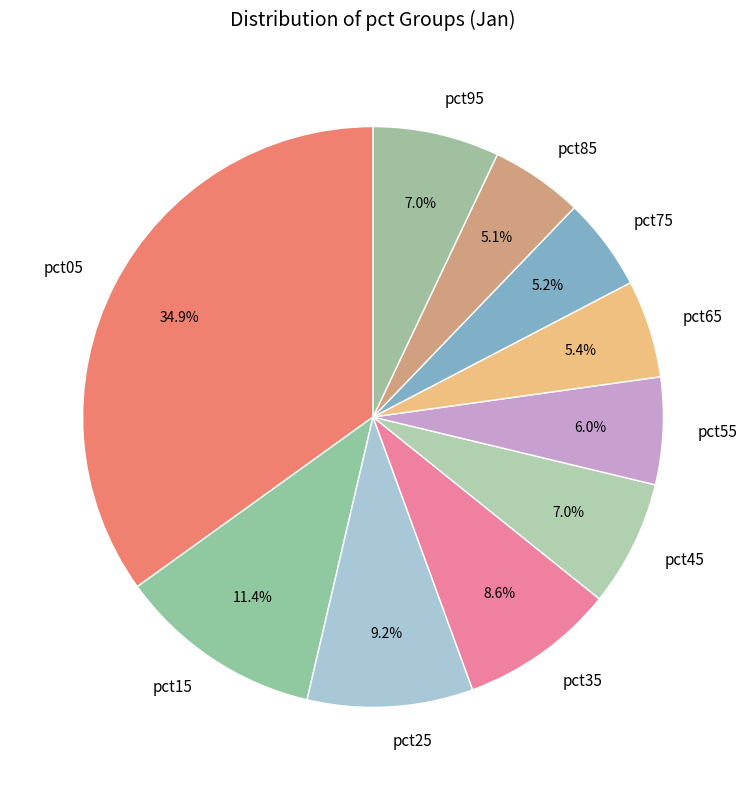

To the nearest percent, what percentage of the pie is pct75?

5%